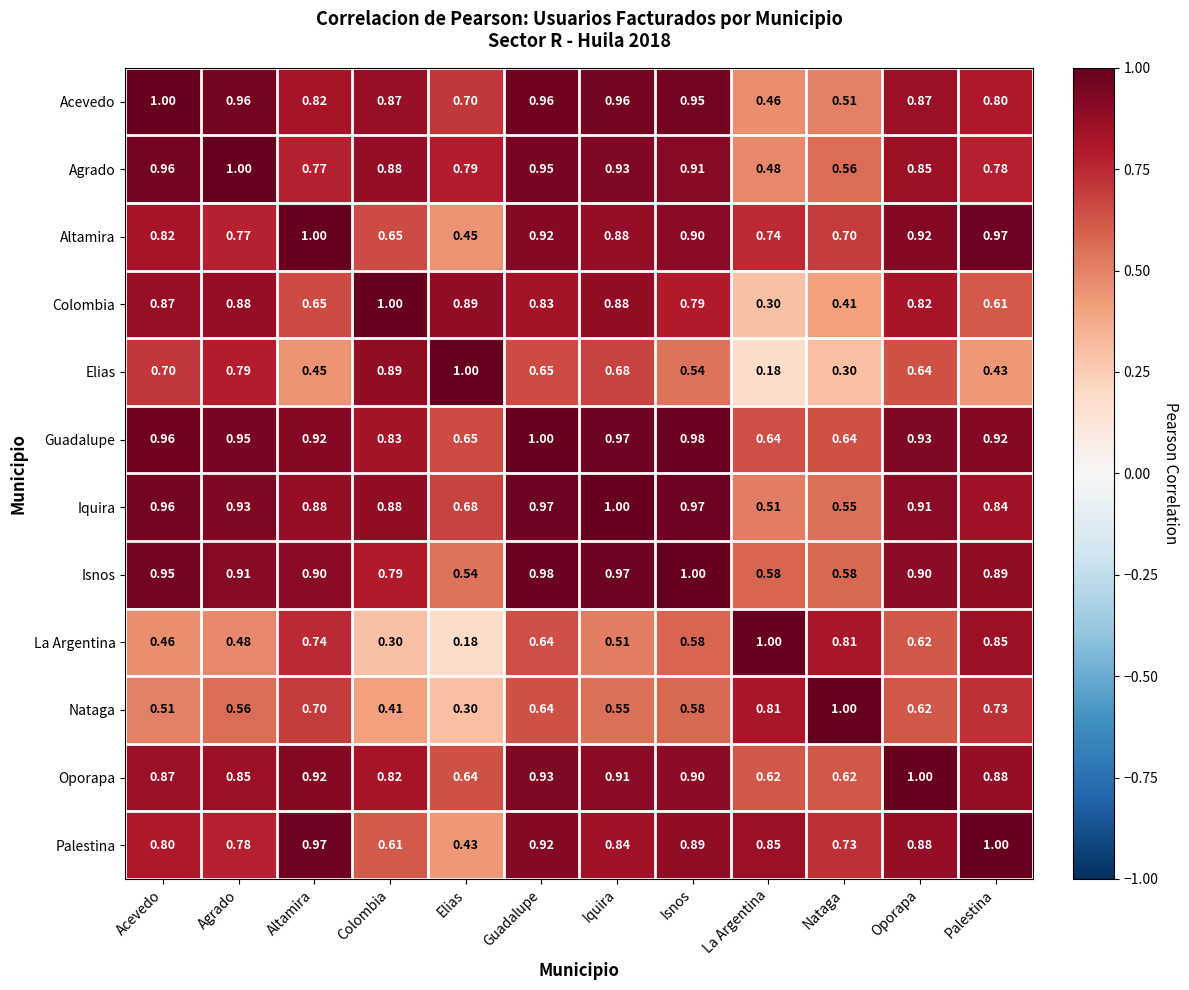

At which category is the sum across all series the highest?

Guadalupe